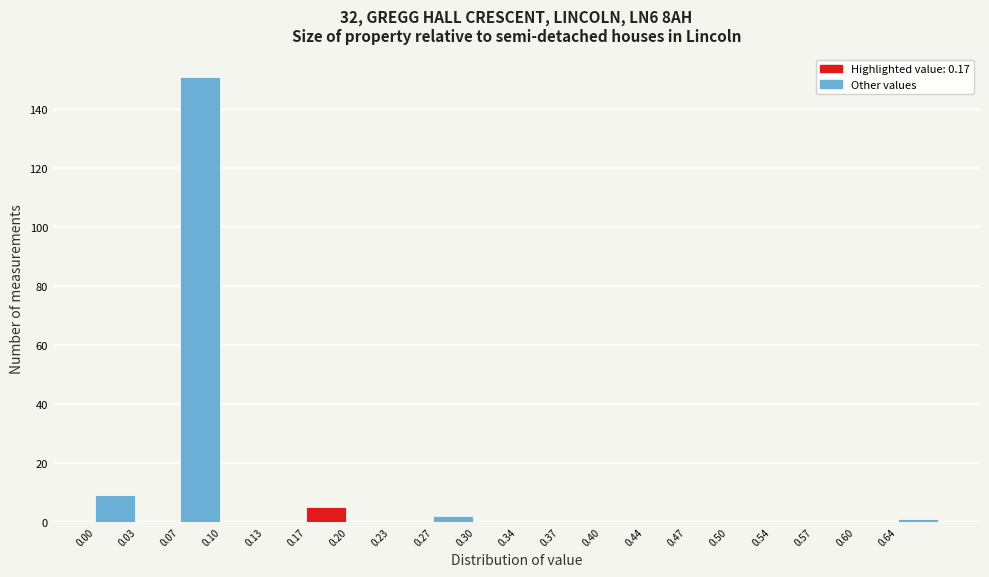

Reading left to right, list every bar in this chart as the range it spans on the x-axis followed by its height. Neither the bar edges nor the heights are printed on the chart, so give them approximately, as read against the axes.

0.000 to 0.035: 10
0.035 to 0.065: 0
0.065 to 0.100: 152
0.100 to 0.135: 0
0.135 to 0.170: 0
0.170 to 0.200: 6
0.200 to 0.235: 0
0.235 to 0.270: 0
0.270 to 0.300: 2
0.300 to 0.335: 0
0.335 to 0.370: 0
0.370 to 0.400: 0
0.400 to 0.435: 0
0.435 to 0.470: 0
0.470 to 0.505: 0
0.505 to 0.535: 0
0.535 to 0.570: 0
0.570 to 0.605: 0
0.605 to 0.635: 0
0.635 to 0.670: under 2